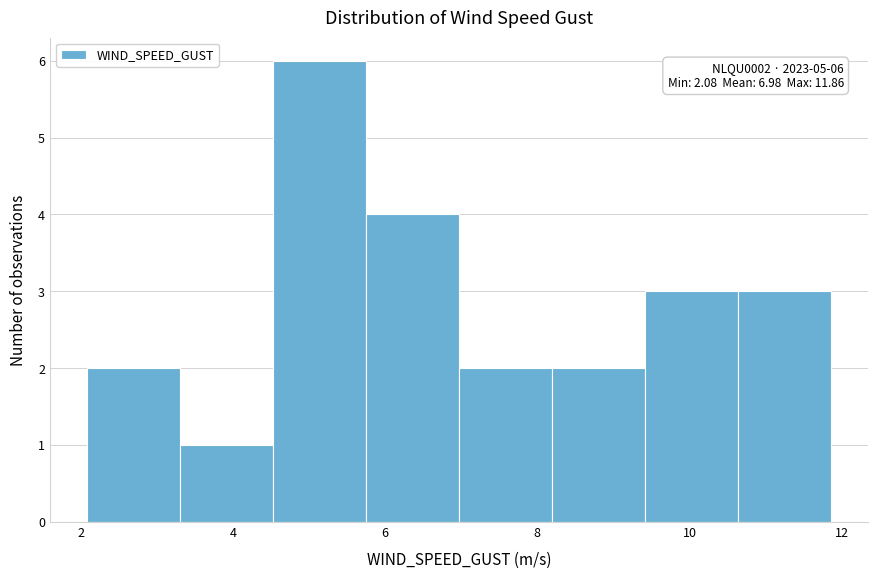

Over which range of the x-axis is the bar tallest?

4.6 to 5.8